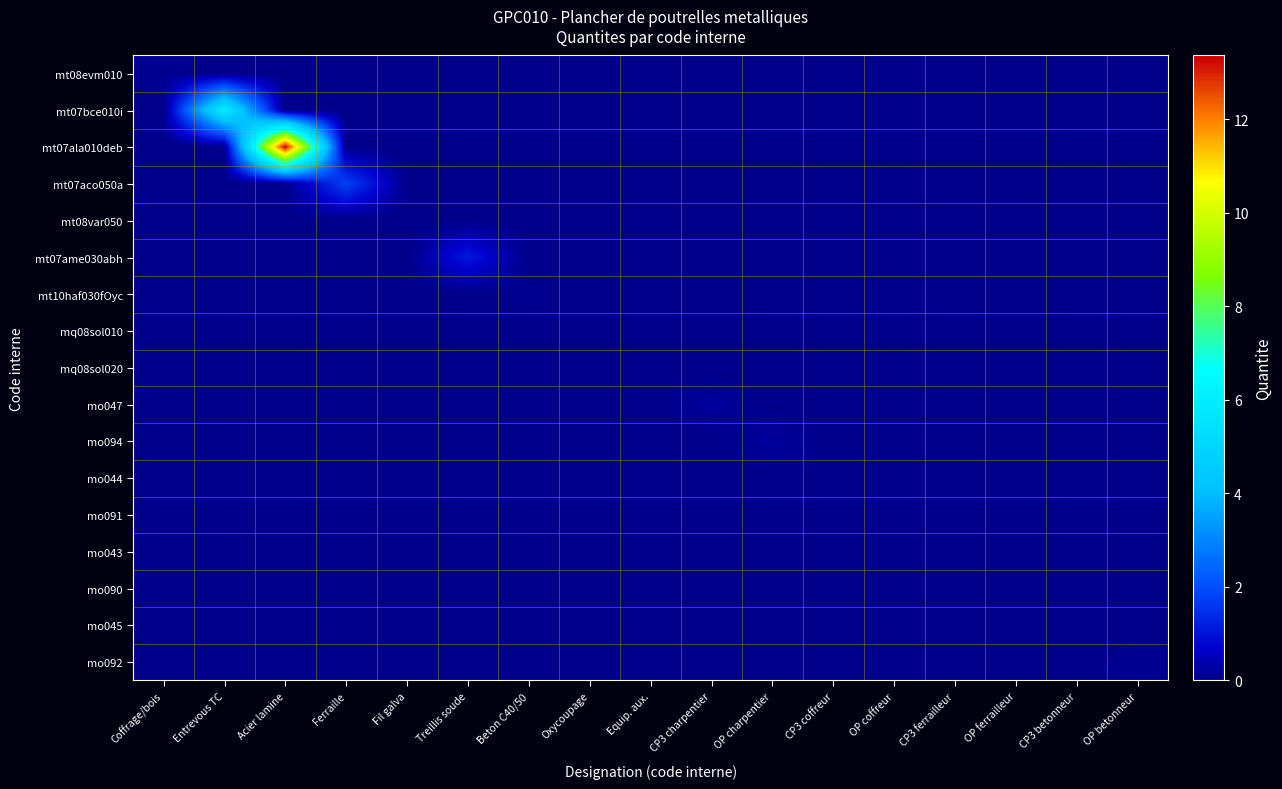

Rank the series by their maximum value, from lowest to highest.

mq08sol010, mq08sol020, mt08var050, mo045, mo043, mo090, mo044, mo091, mt10haf030fOyc, mt08evm010, mo092, mo047, mo094, mt07ame030abh, mt07aco050a, mt07bce010i, mt07ala010deb